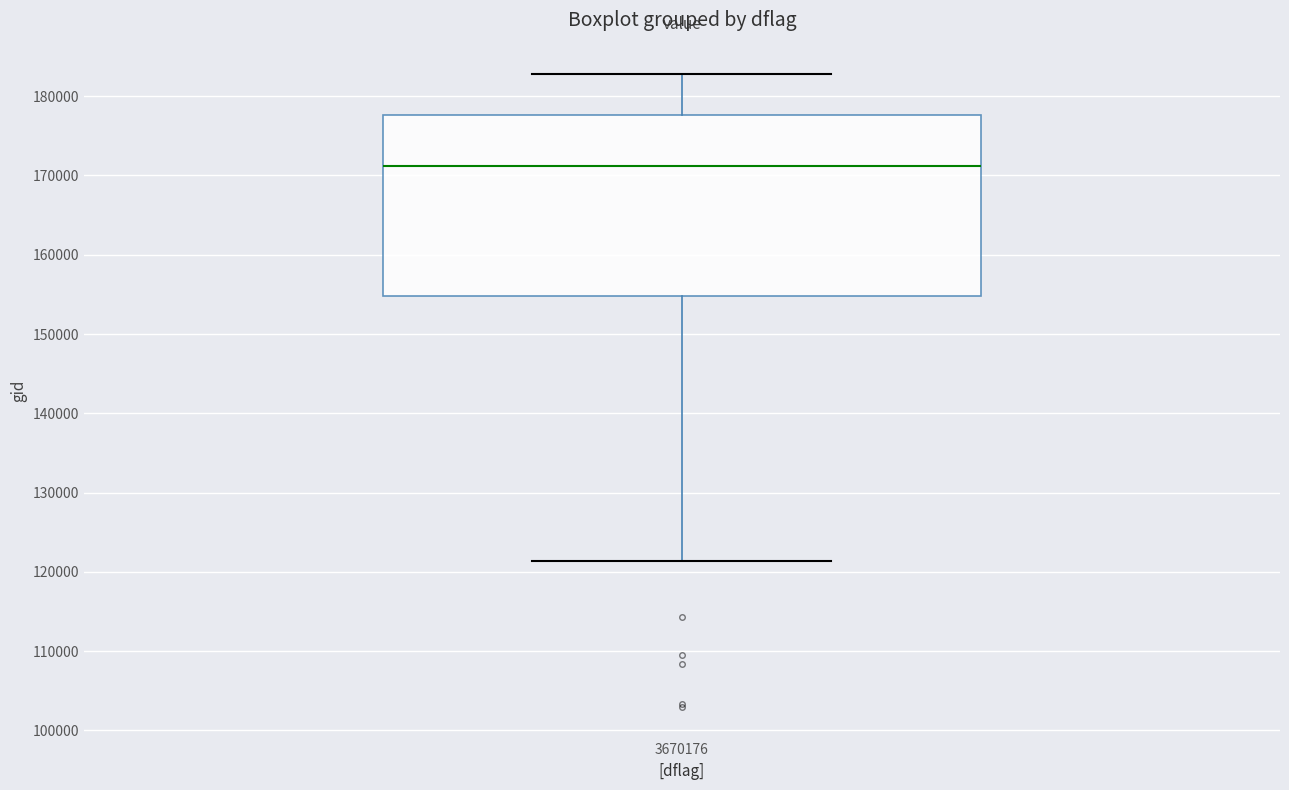

Where does the upper whisker of the box at x = 3670176 end on the y-axis? The values are not printed on the chart, so give them approximately, as read against the axis.

183000